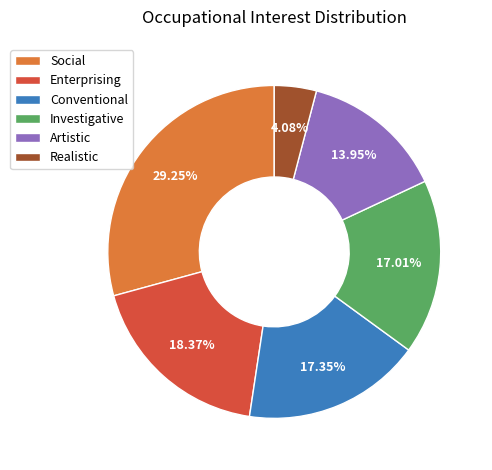

Is there a majority slice in this chart?

No